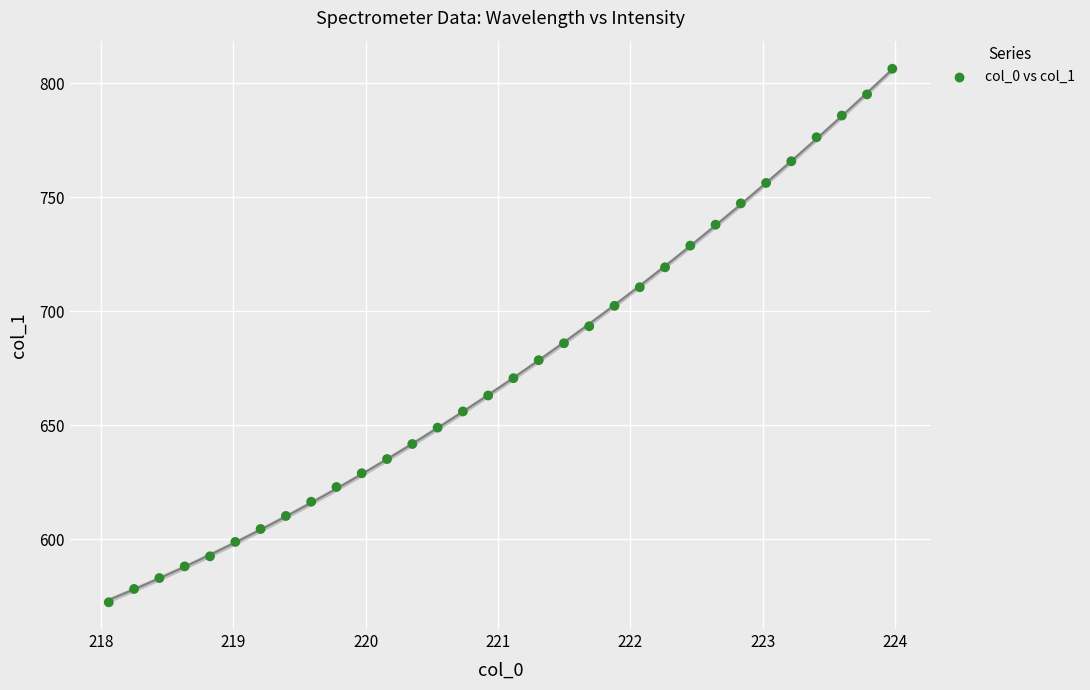

What is the range of X values (max minus min)?

5.9